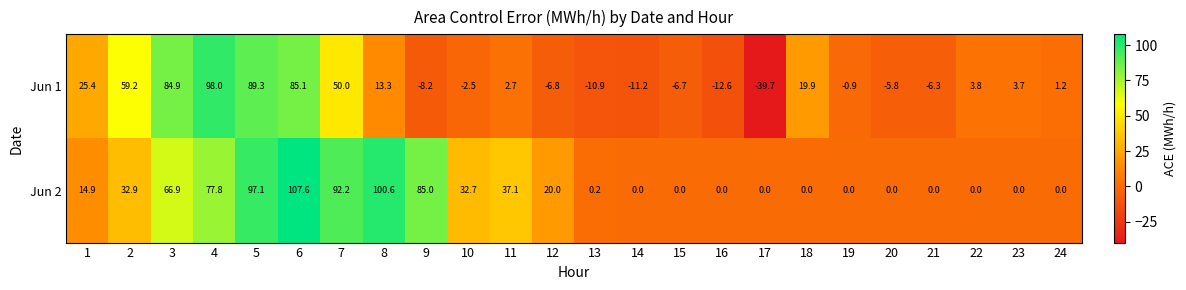

Count the number of categories in the chart.

24